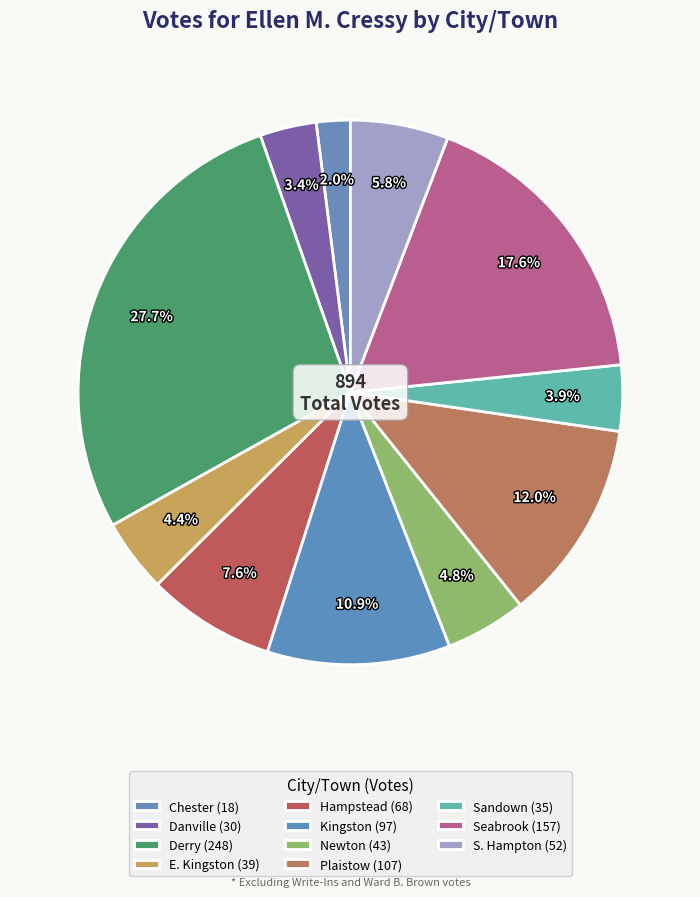

Approximately how many times larger is the value at E. Kingston compared to S. Hampton?

0.8